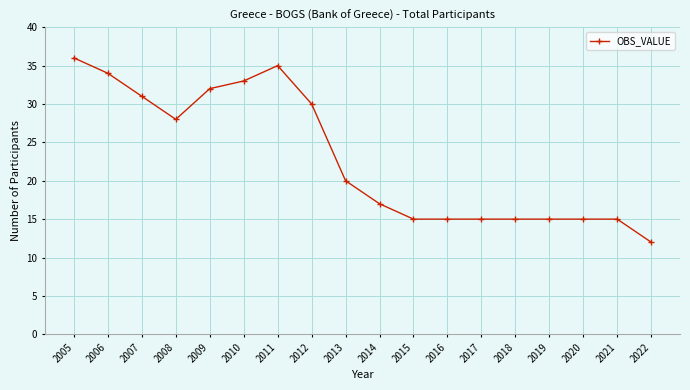

Between 2007 and 2022, which is larger?

2007